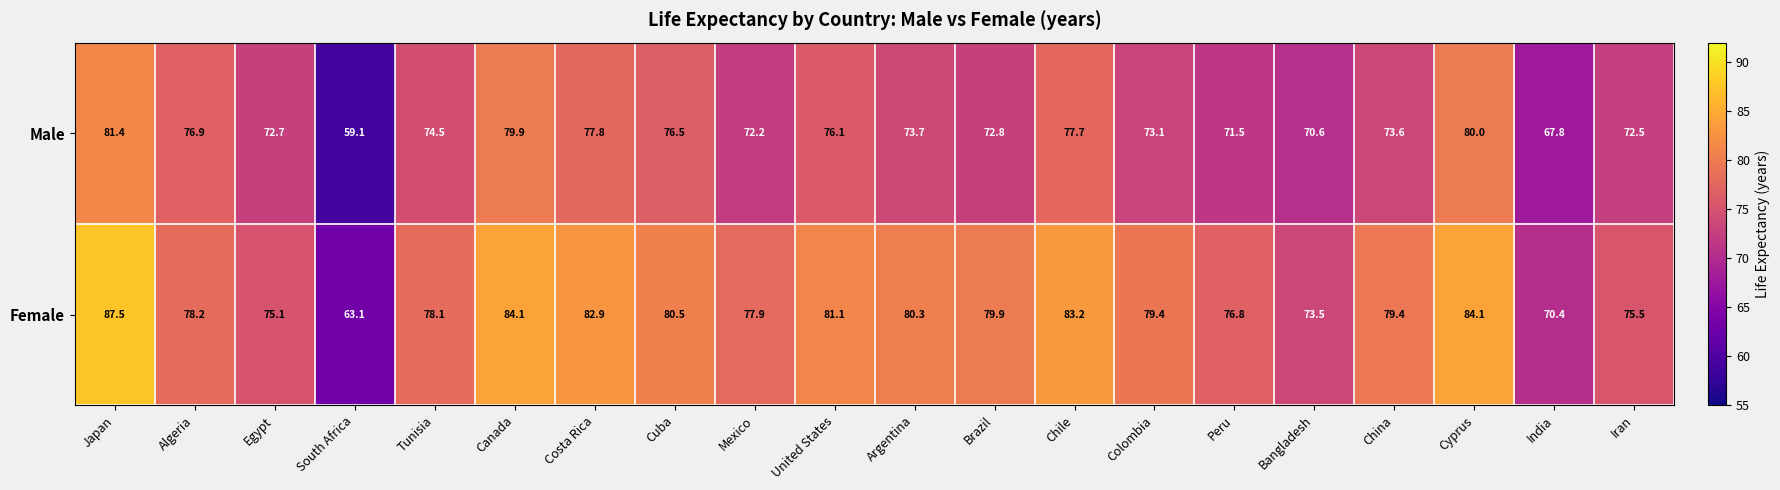

Rank the series at Colombia from lowest to highest value.

Male, Female